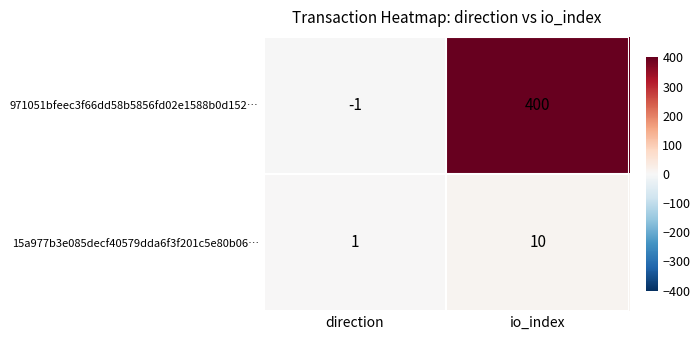

What is the average value of the 971051bfeec3f66dd58b5856fd02e1588b0d152… series?

200